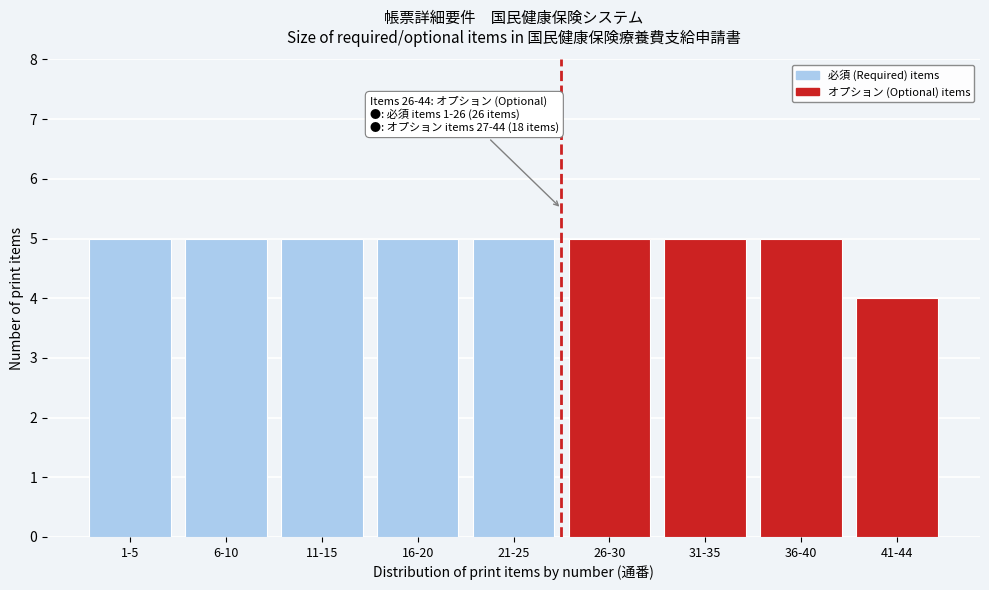

Reading left to right, what are all the values shown in this chart?

1-5=5	6-10=5	11-15=5	16-20=5	21-25=5	26-30=5	31-35=5	36-40=5	41-44=4